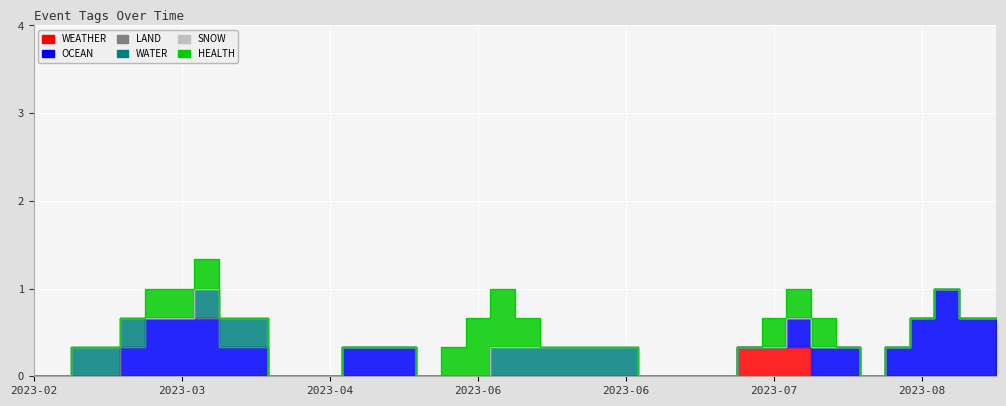

What are all the series names shown in the legend?

WEATHER, OCEAN, LAND, WATER, SNOW, HEALTH